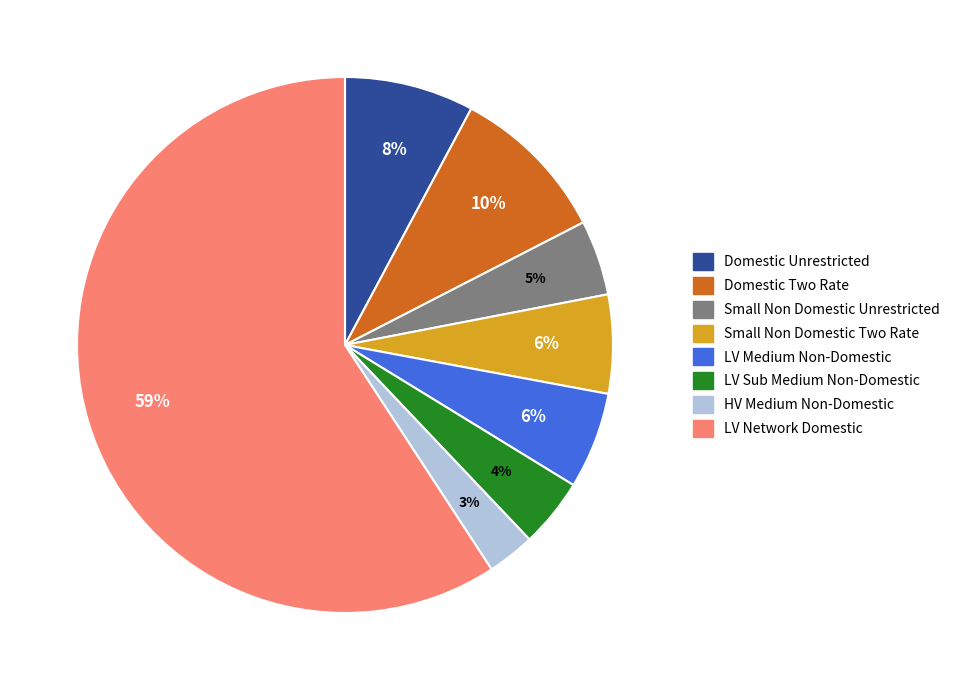

To the nearest percent, what is the average slice percentage?

12%